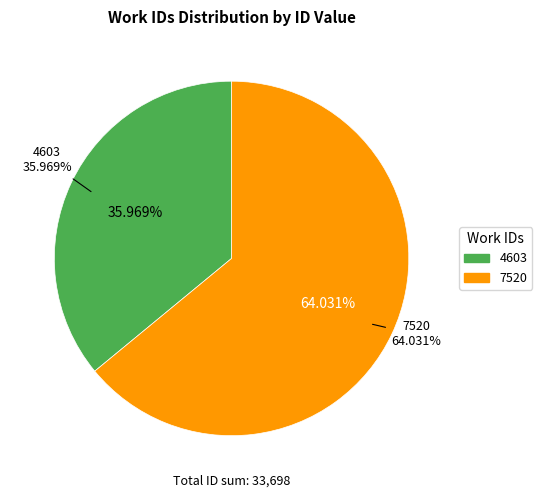

What is the majority slice?

7520